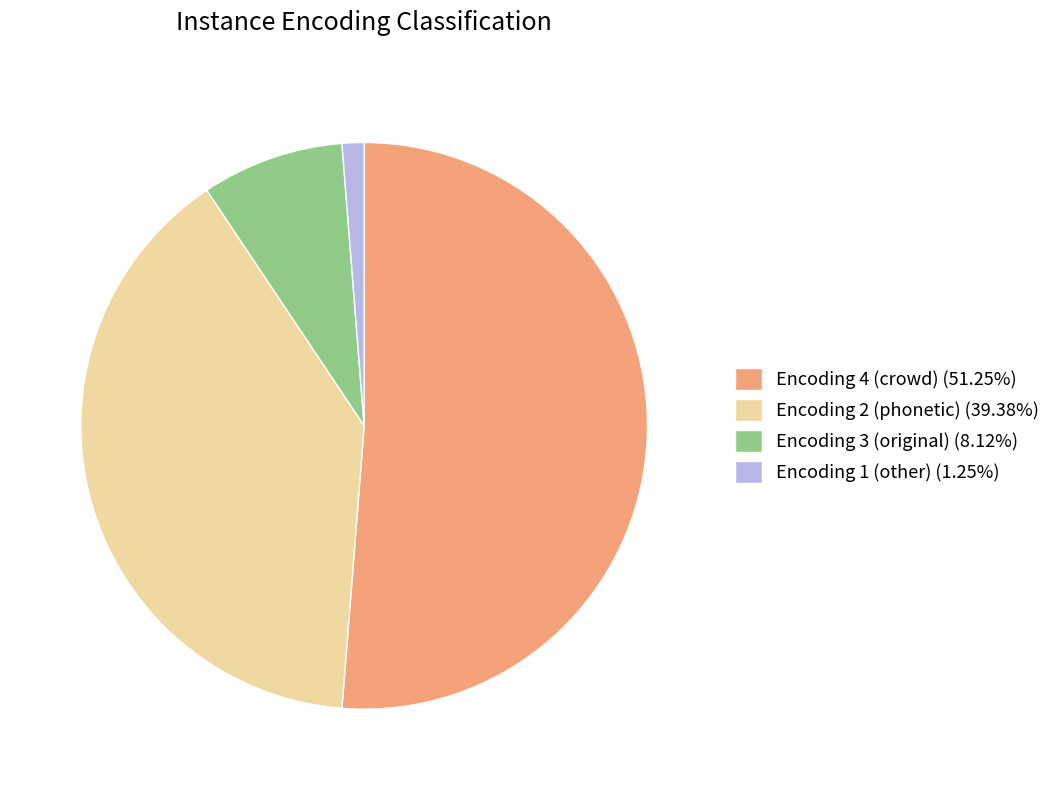

Do Encoding 4 (crowd) (51.25%) and Encoding 2 (phonetic) (39.38%) together represent more than half of the pie?

Yes